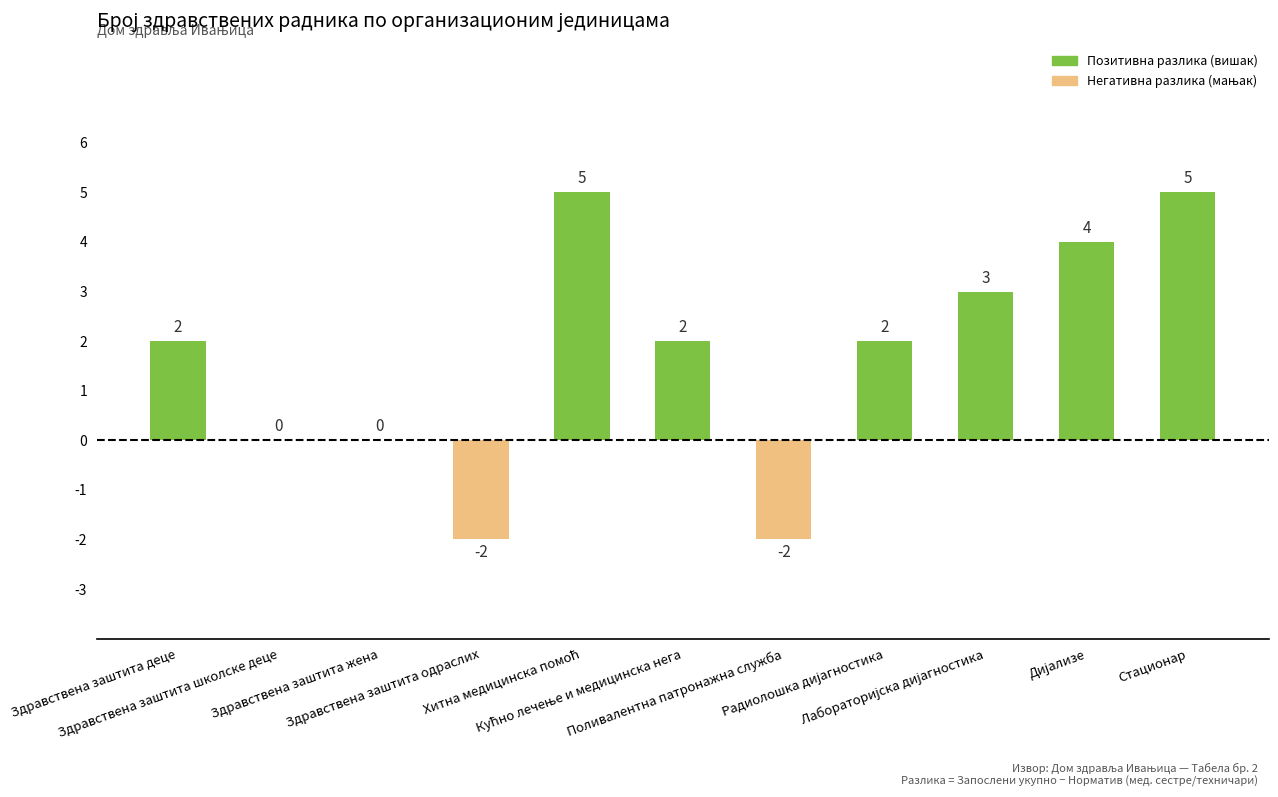

Is it true that the value at Здравствена заштита жена is -3?

False